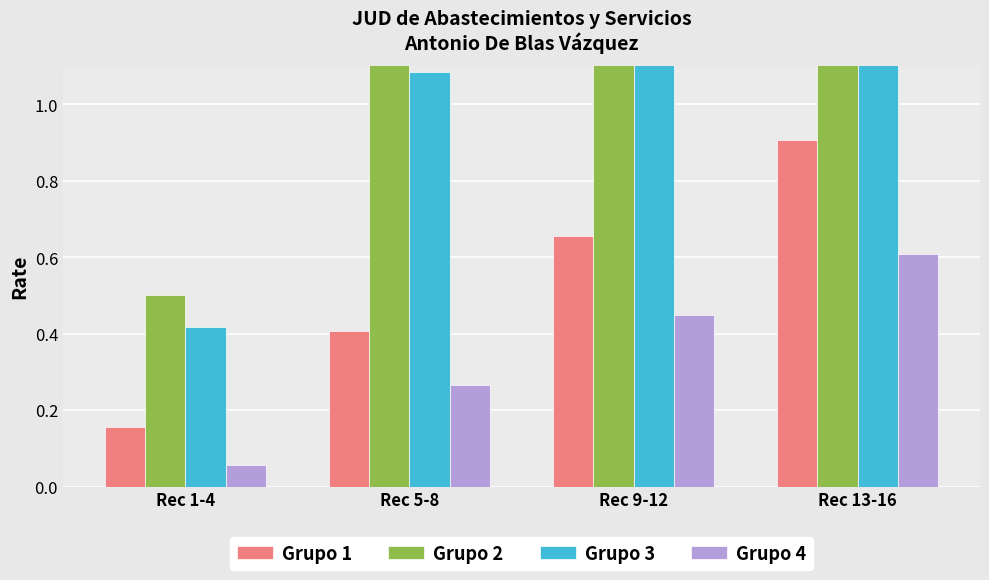

What is the minimum value shown in the chart?

0.1